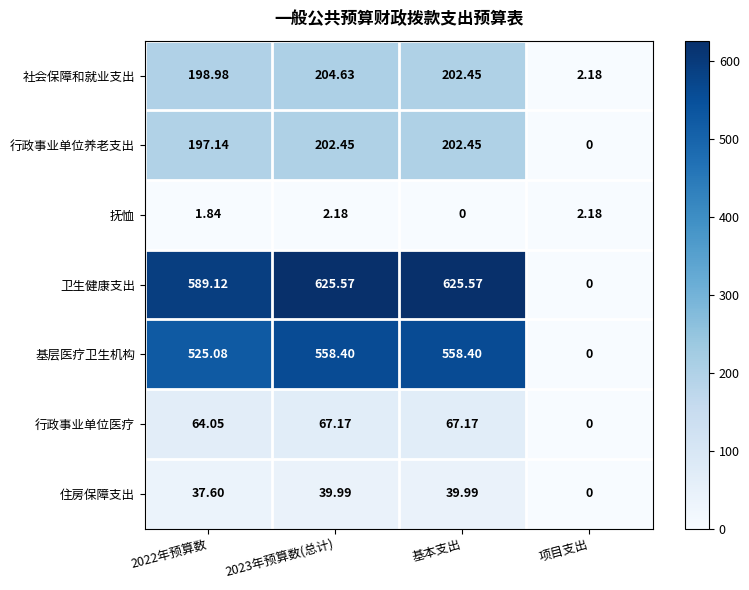

How many categories are shown in the chart?

4